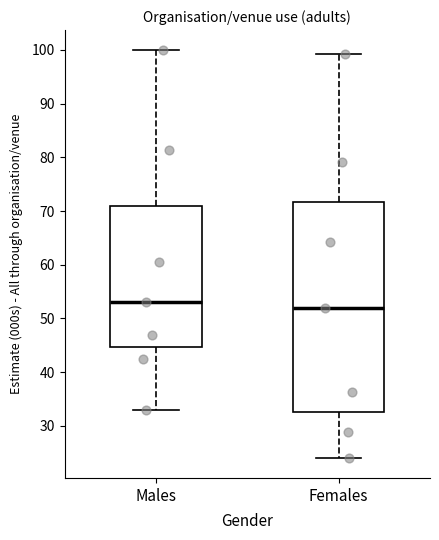

Reading left to right, read every box against the y-axis: the position of its median line, the range the box covers, and the ends of its whiskers. The values are not printed on the chart, so give them approximately, as read against the axis.

Males: median 53, box 45 to 71, whiskers 33 to 100
Females: median 52, box 33 to 72, whiskers 24 to 99